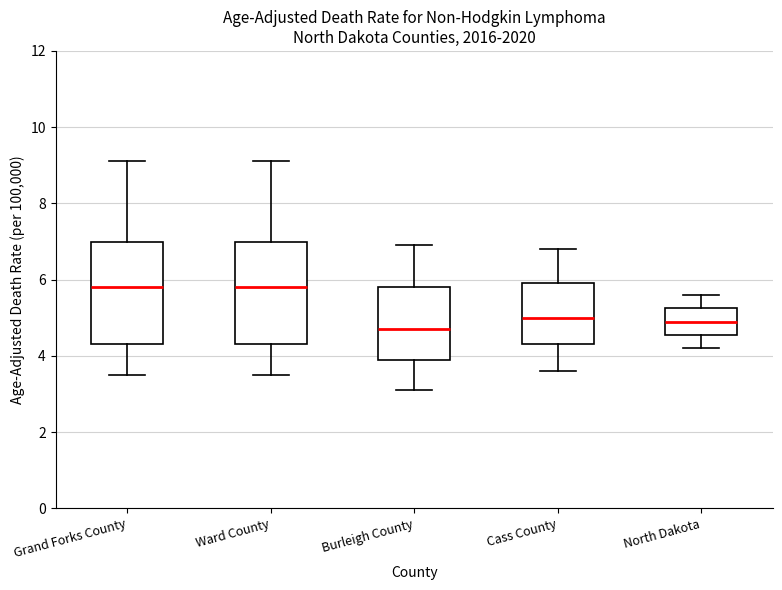

Where is the lower edge of the box for Grand Forks County on the y-axis? The values are not printed on the chart, so give them approximately, as read against the axis.

4.4